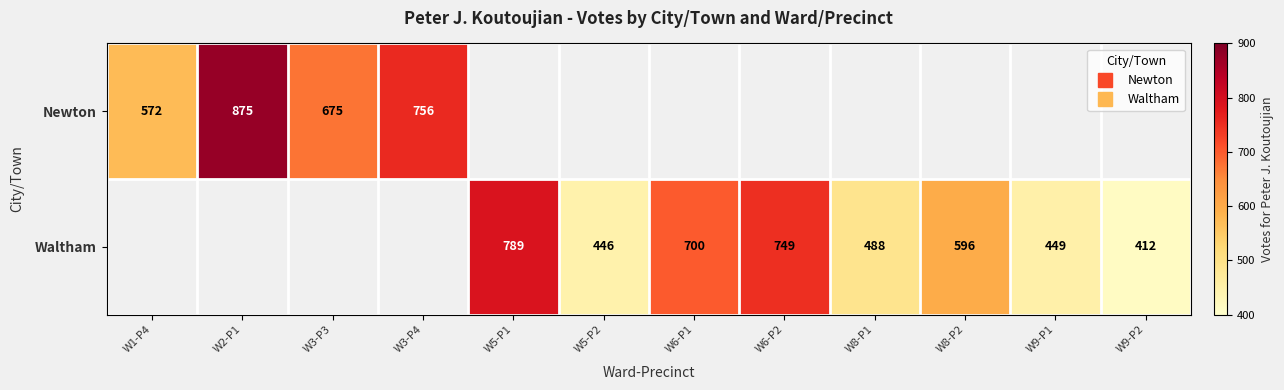

The Waltham series shows 596.0 at W8-P2. True or false?

True